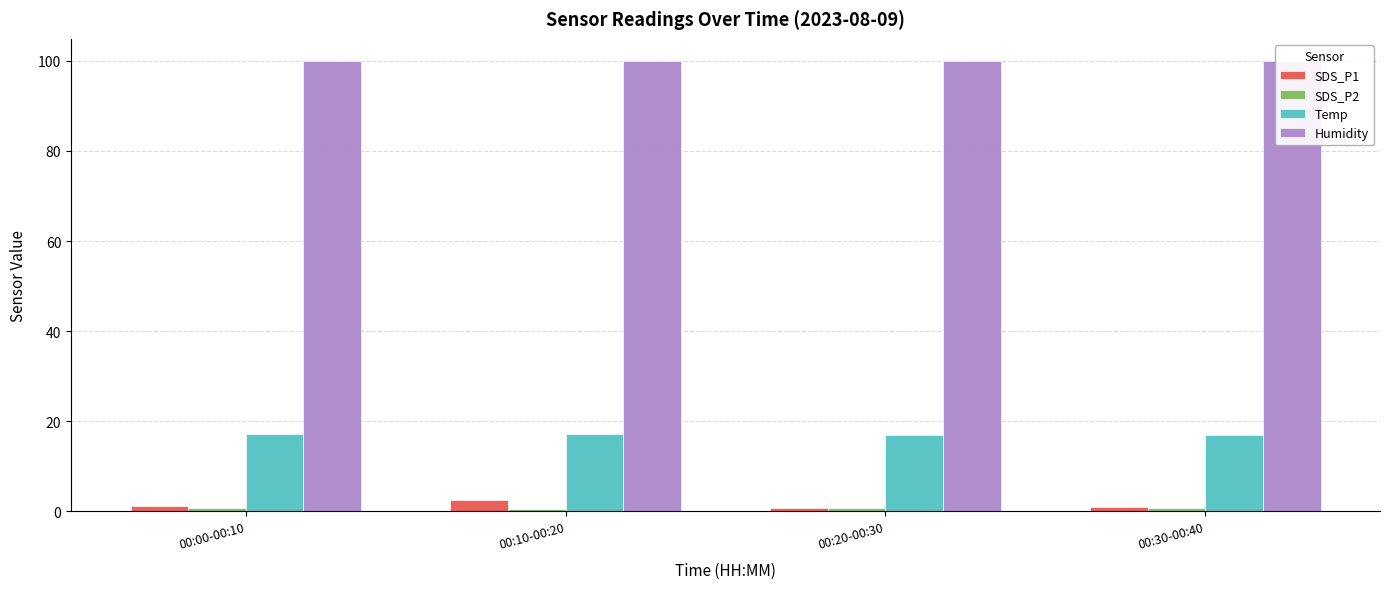

The Humidity series shows 23.5 at 00:10-00:20. True or false?

False